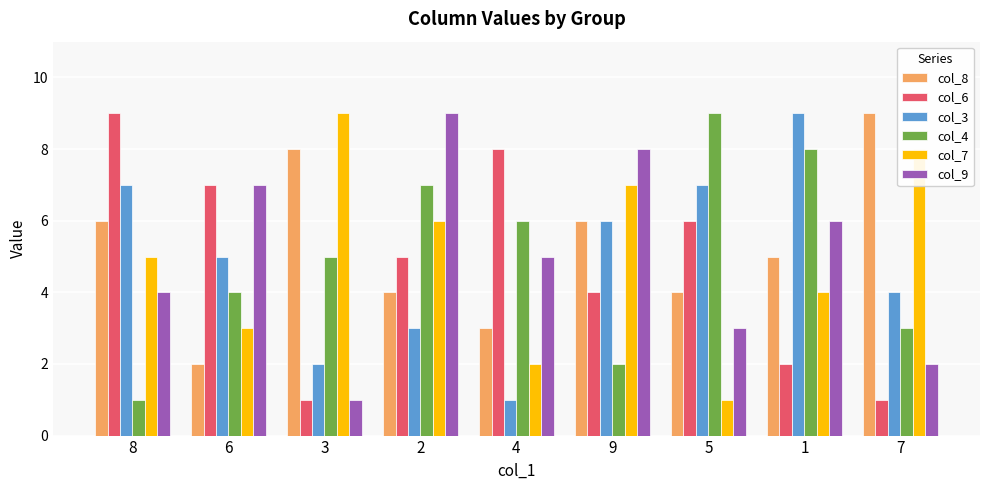

At how many categories does at least one series exceed 6?

9